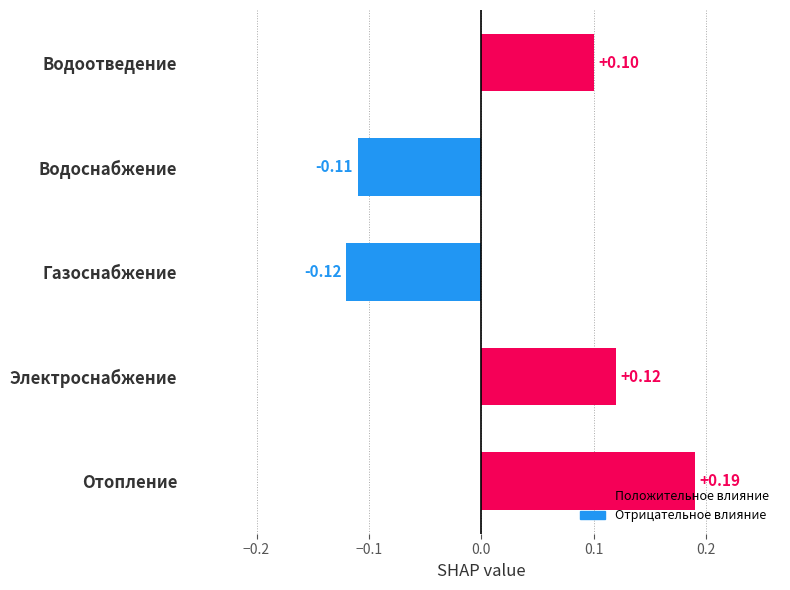

What is the sum of the values at Отопление and Электроснабжение?

0.3